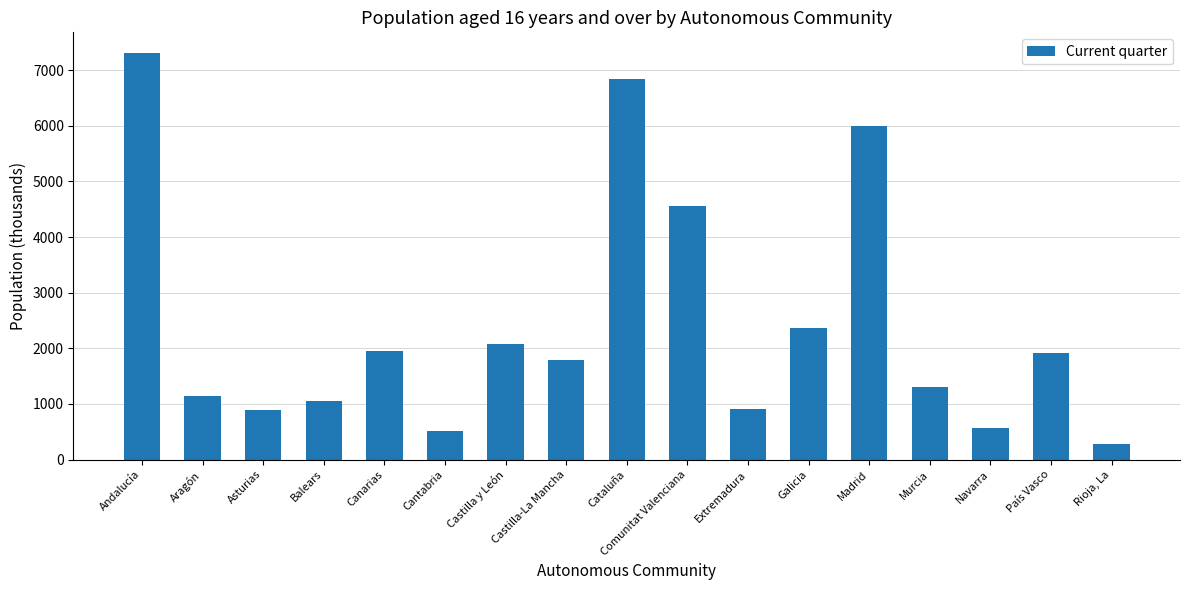

Approximately how many times larger is the value at Castilla-La Mancha compared to Navarra?

3.1